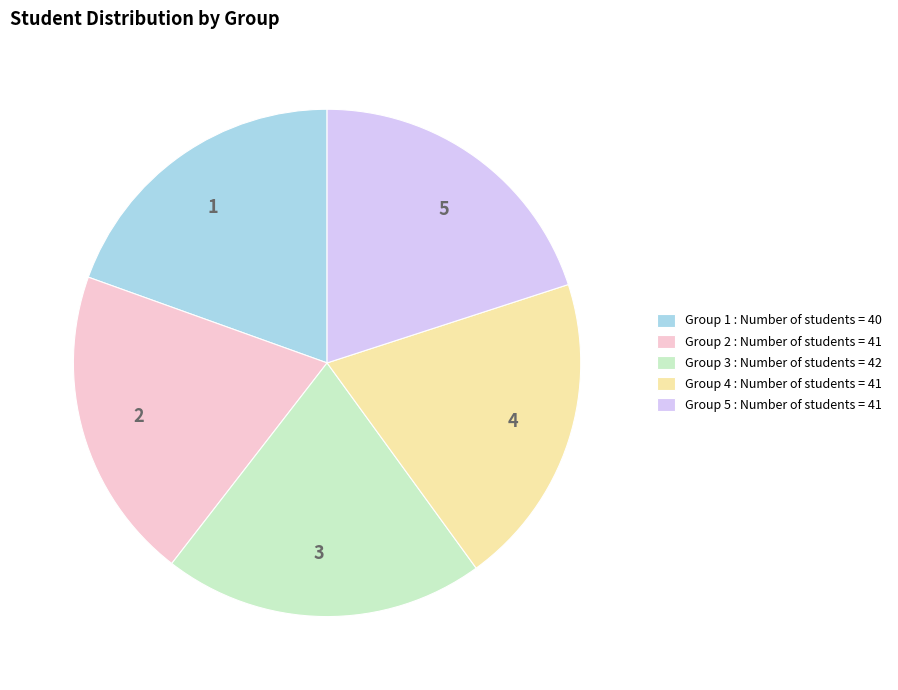

True or false: 5 accounts for 9% of the total.

False